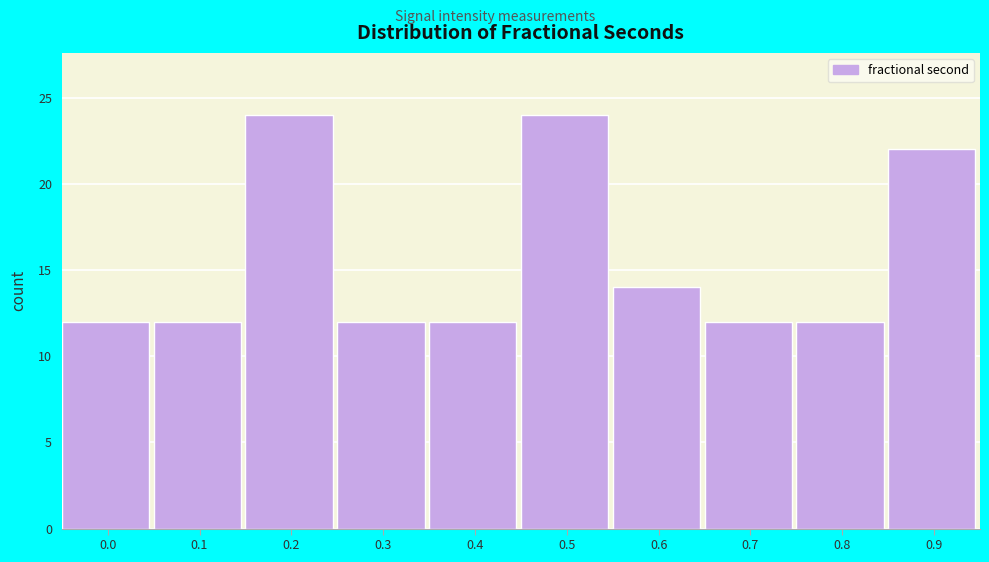

Reading left to right, what are all the values shown in this chart?

12	12	24	12	12	24	14	12	12	22